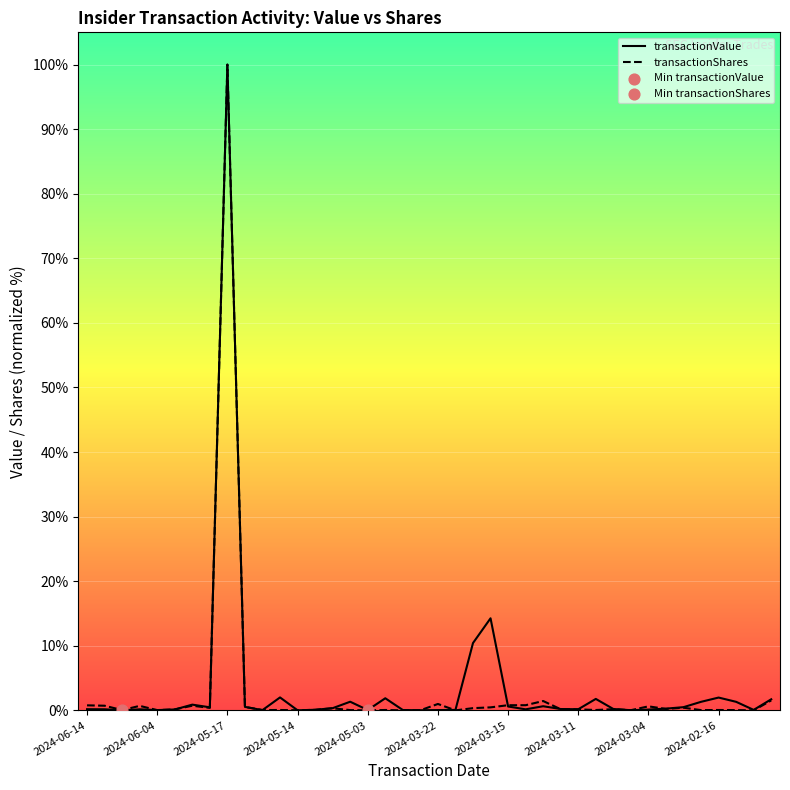

What is the total value across all series at 2024-06-14?

1.0